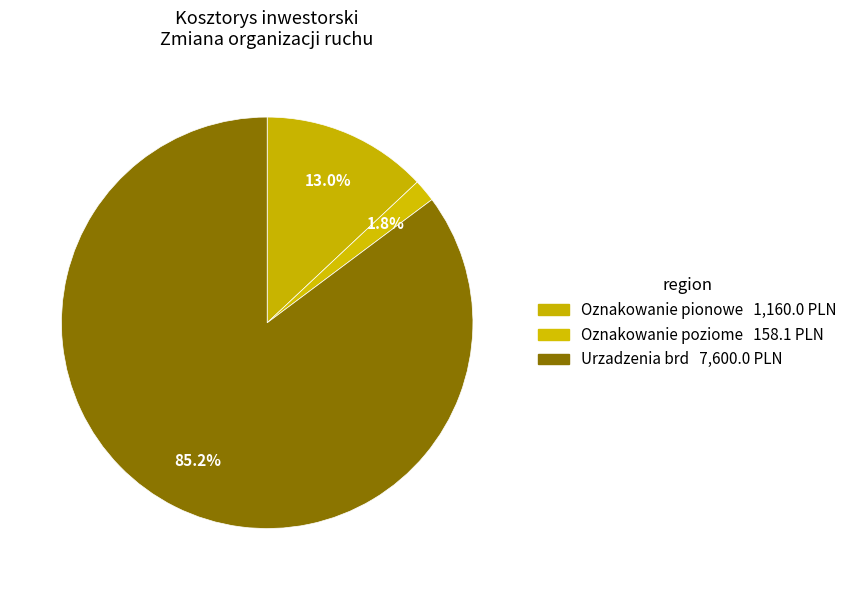

Which category has the biggest portion of the pie?

Urzadzenia brd